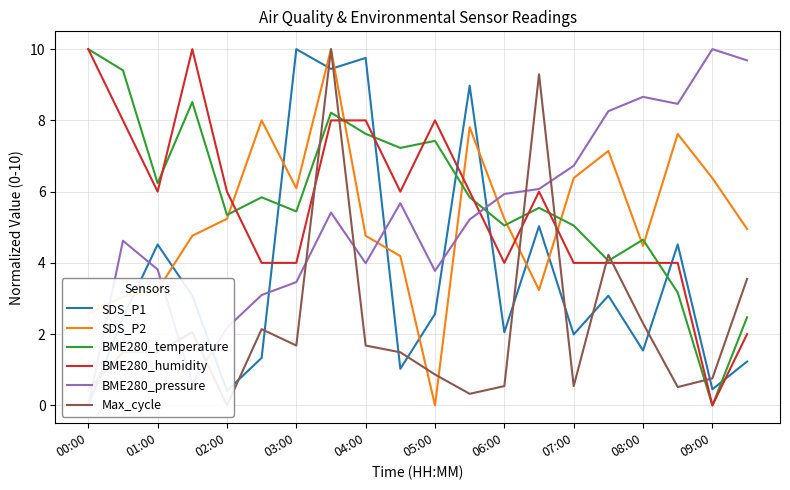

What is the sum of all SDS_P2 values?

105.1